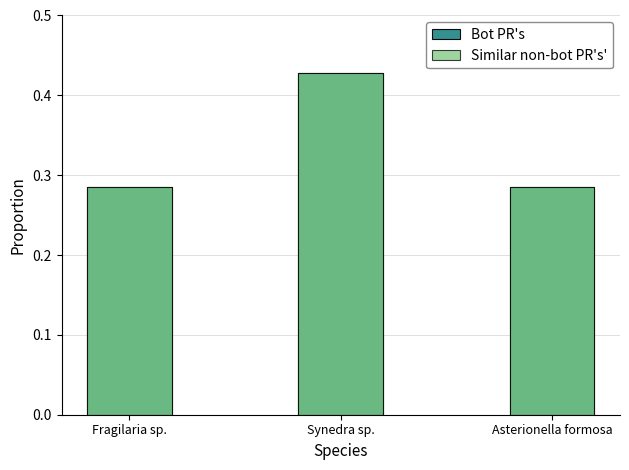

How many bars are there in total?

6